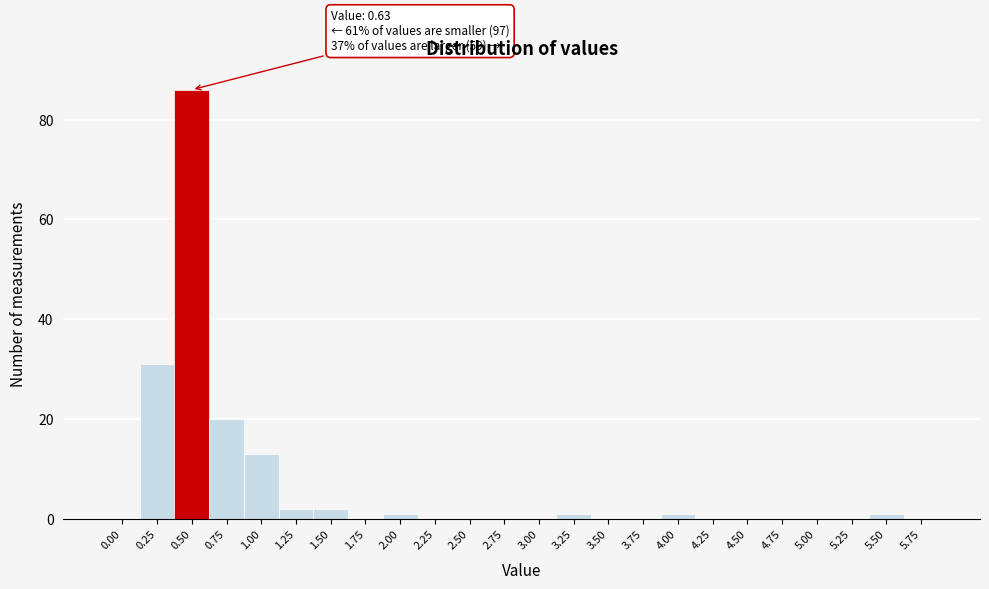

Reading right to left, extract all data points from this chart.

5.75=0	5.50=1	5.25=0	5.00=0	4.75=0	4.50=0	4.25=0	4.00=1	3.75=0	3.50=0	3.25=1	3.00=0	2.75=0	2.50=0	2.25=0	2.00=1	1.75=0	1.50=2	1.25=2	1.00=13	0.75=20	0.50=86	0.25=31	0.00=0